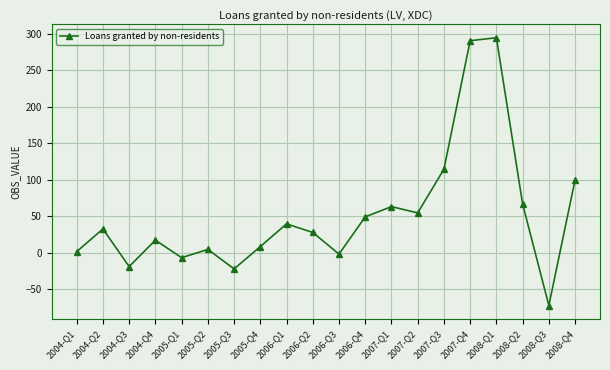

The value at 2007-Q1 is 63.3. True or false?

True